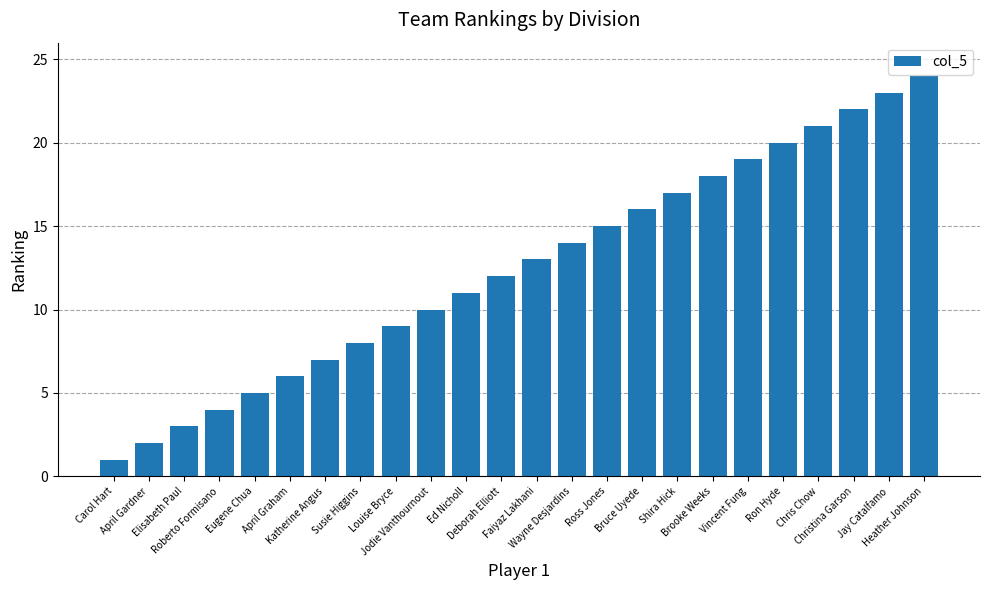

How many values are below 13?

12